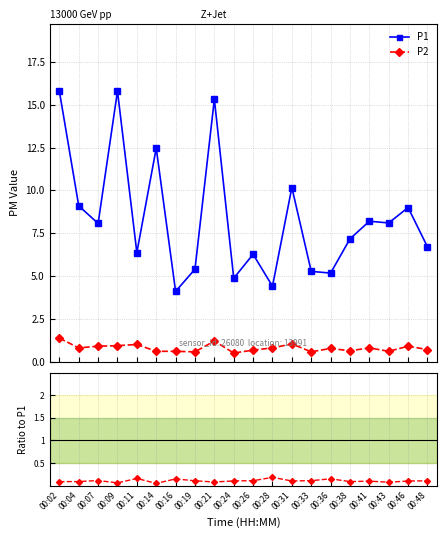

List the labels in order of P2/P1 value, largest first.

00:28, 00:11, 00:36, 00:16, 00:07, 00:33, 00:26, 00:19, 00:48, 00:24, 00:31, 00:46, 00:41, 00:04, 00:38, 00:02, 00:21, 00:43, 00:09, 00:14